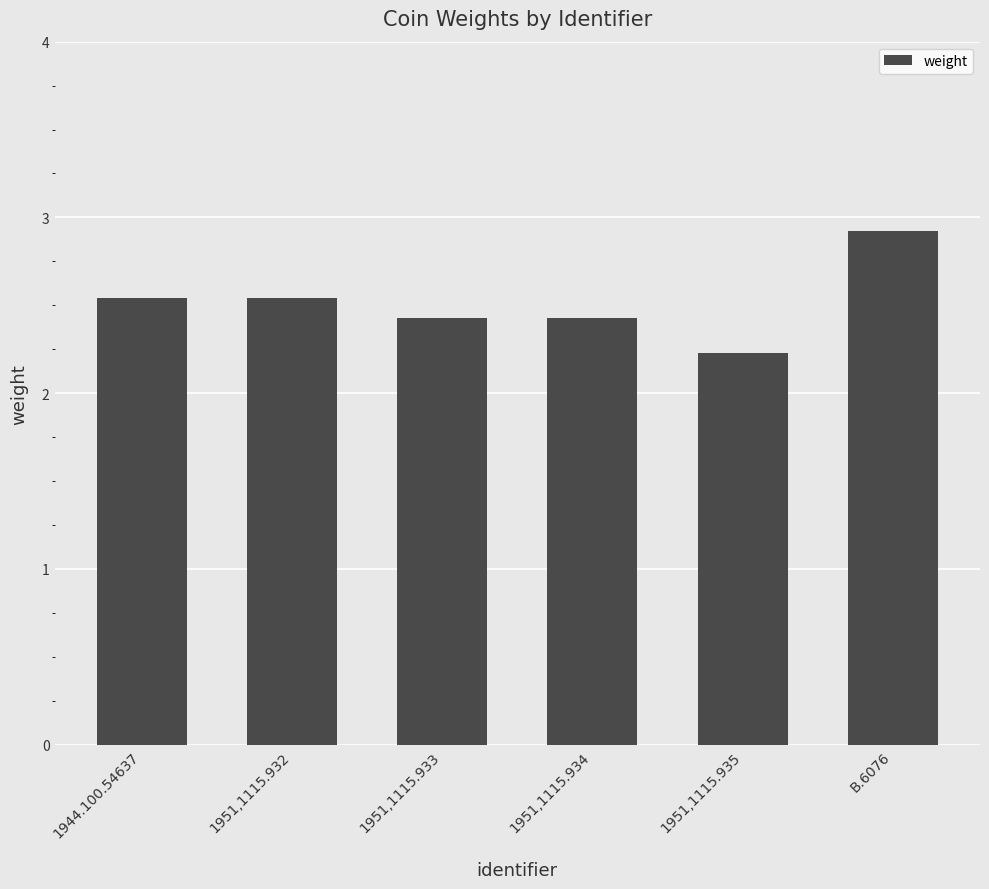

What is the sum of the values at 1951,1115.935 and 1944.100.54637?

4.8